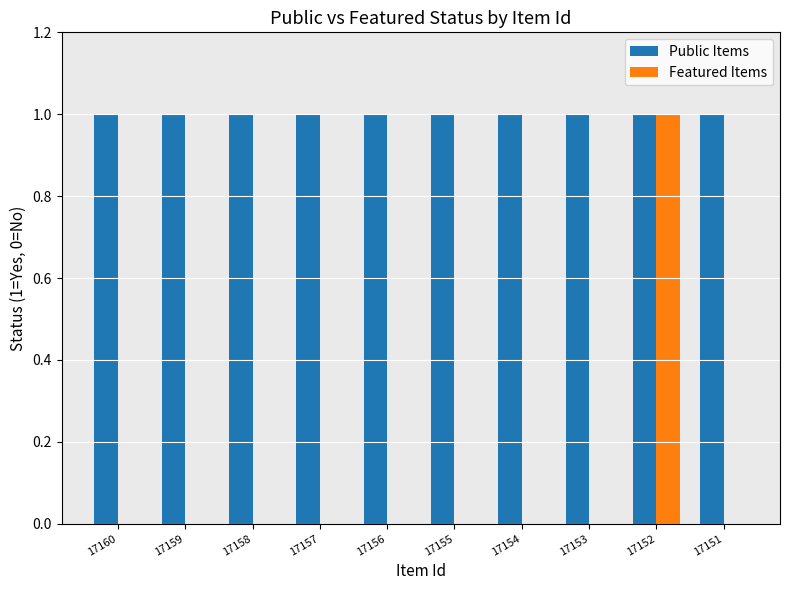

Reading left to right, list all the values displayed in this chart.

Public Items: 1	1	1	1	1	1	1	1	1	1
Featured Items: 0	0	0	0	0	0	0	0	1	0